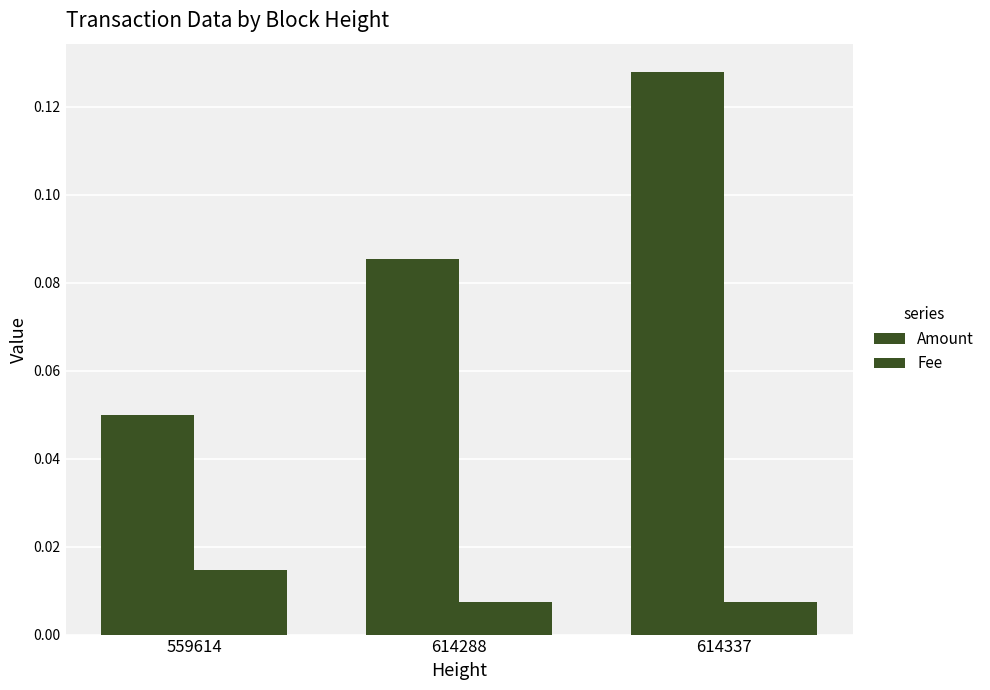

Which series changed the most between 559614 and 614337?

Amount